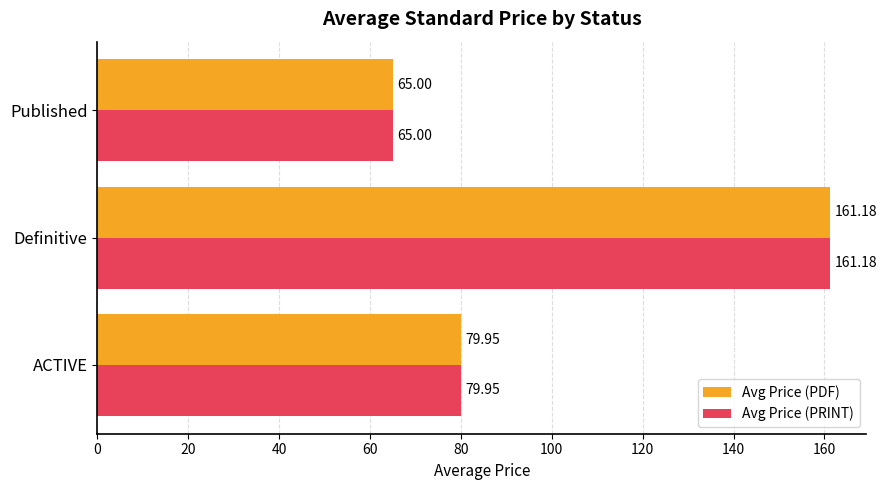

What is the difference between the maximum and second lowest values in the Avg Price (PRINT) series?

81.2